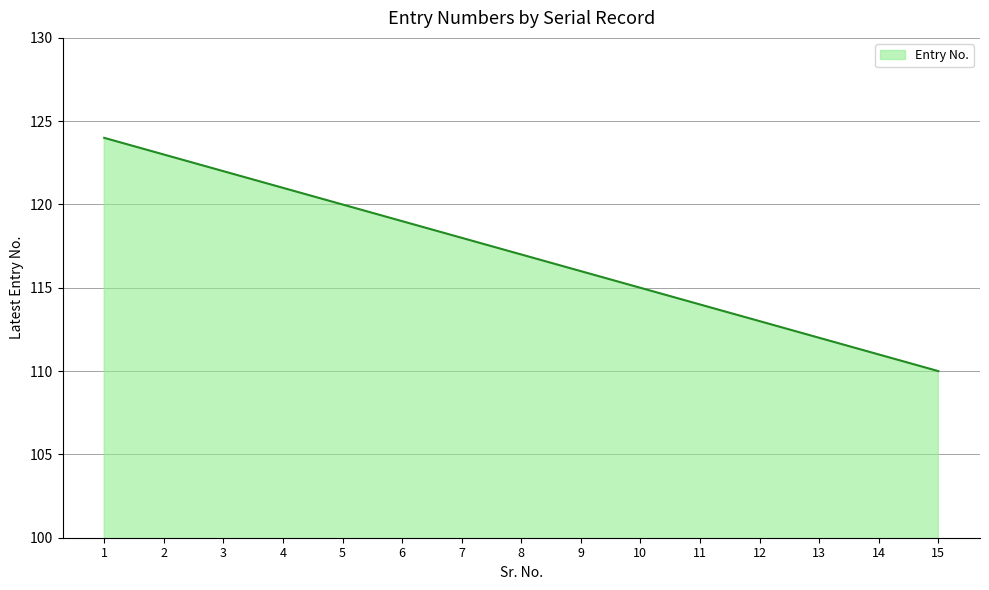

Reading left to right, transcribe all the data shown in this chart.

1=124	2=123	3=122	4=121	5=120	6=119	7=118	8=117	9=116	10=115	11=114	12=113	13=112	14=111	15=110